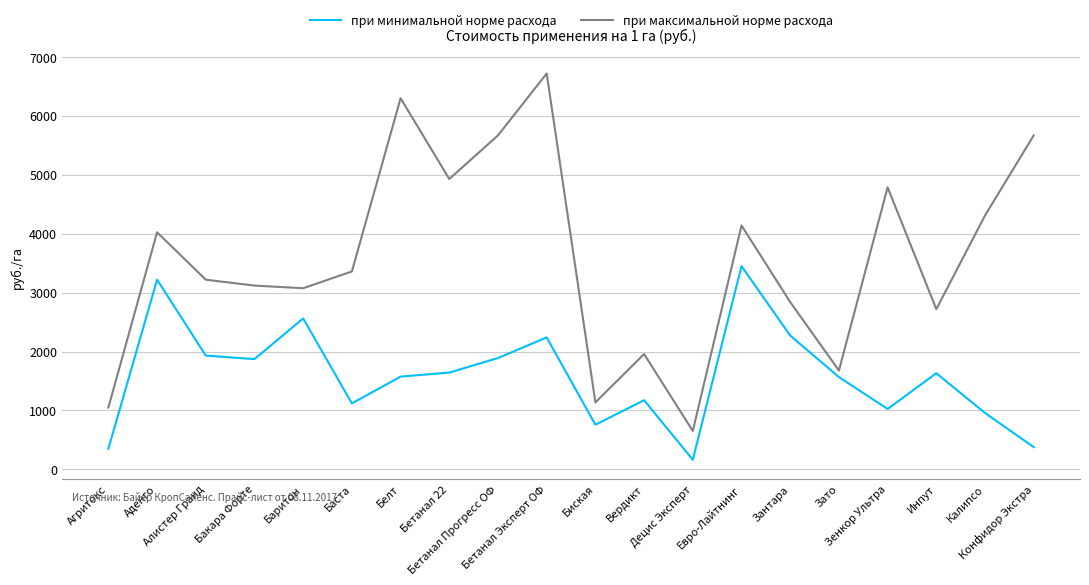

True or false: при максимальной норме расхода and при минимальной норме расхода cross at least once.

False